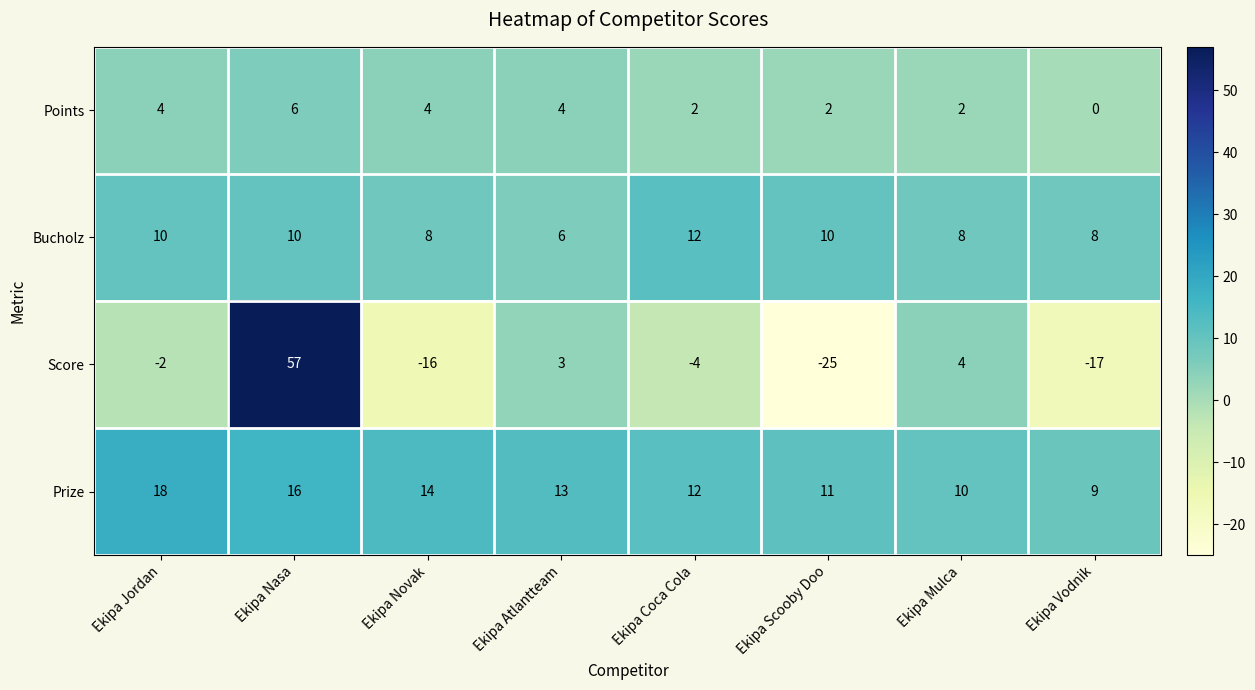

What is the approximate value of Bucholz at Ekipa Atlantteam?

6